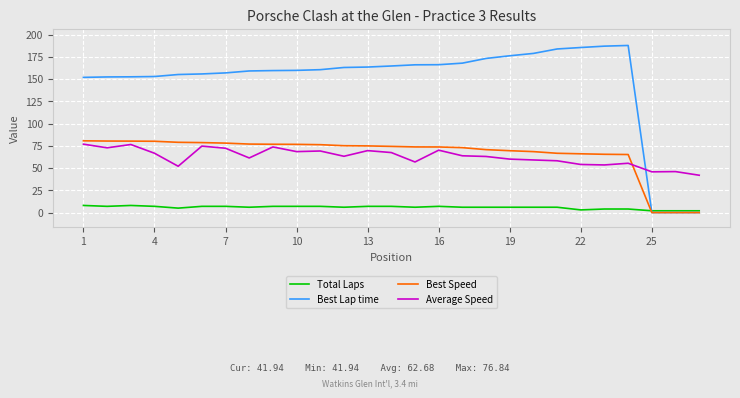

Is this an area chart (filled region under the line)?

No